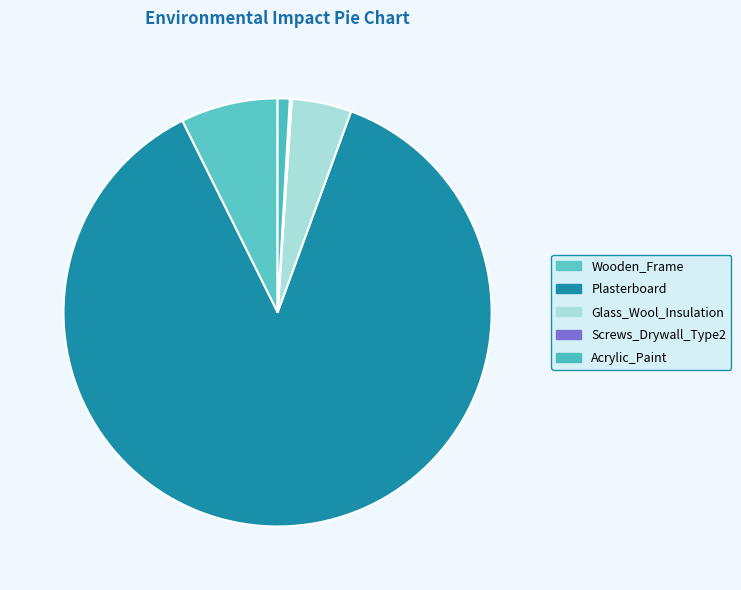

Which slice is the largest?

Plasterboard